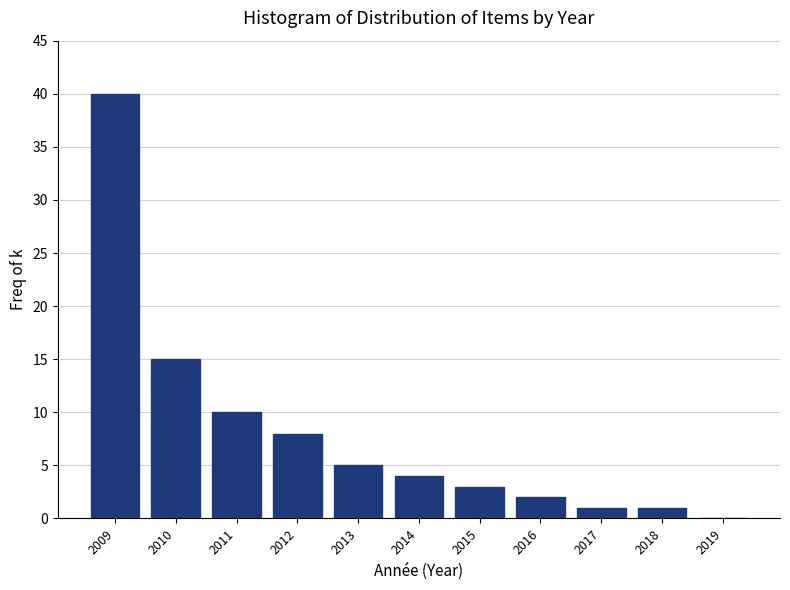

Reading left to right, extract all data points from this chart.

2009=40	2010=15	2011=10	2012=8	2013=5	2014=4	2015=3	2016=2	2017=1	2018=1	2019=0